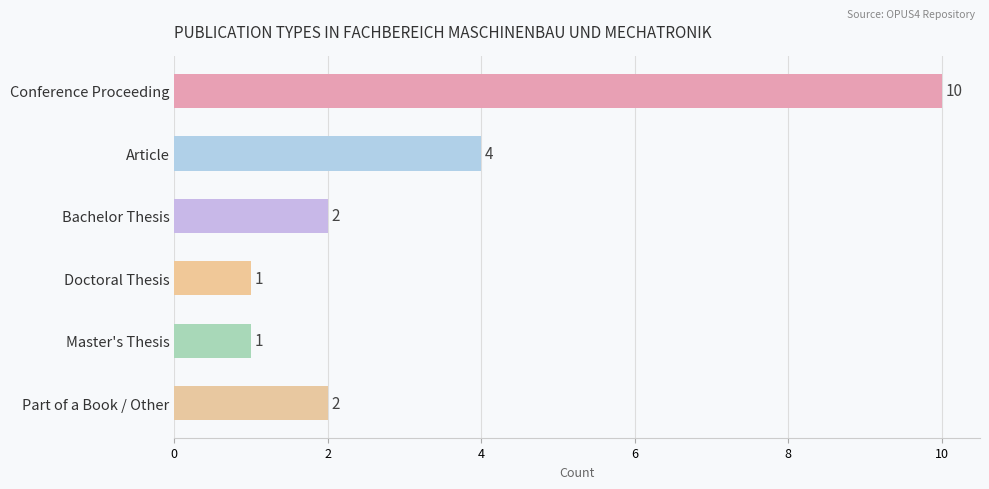

How many values are between 1 and 4?

5